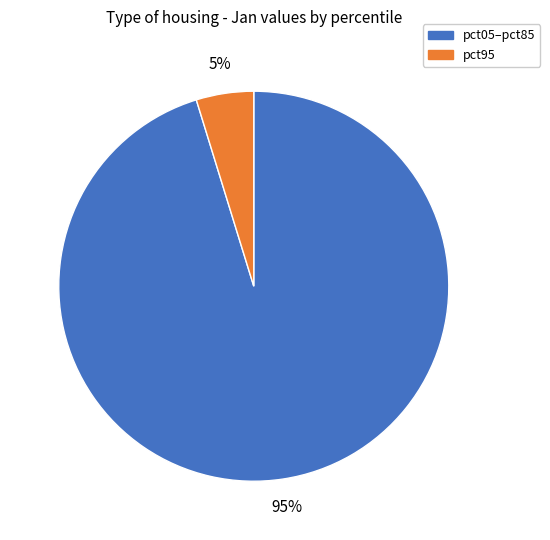

To the nearest percent, what percentage of the pie is pct95?

5%